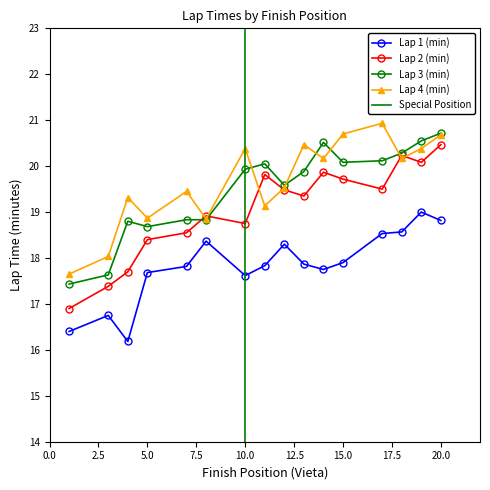

True or false: Lap 3 (min) and Lap 4 (min) intersect in this chart.

True